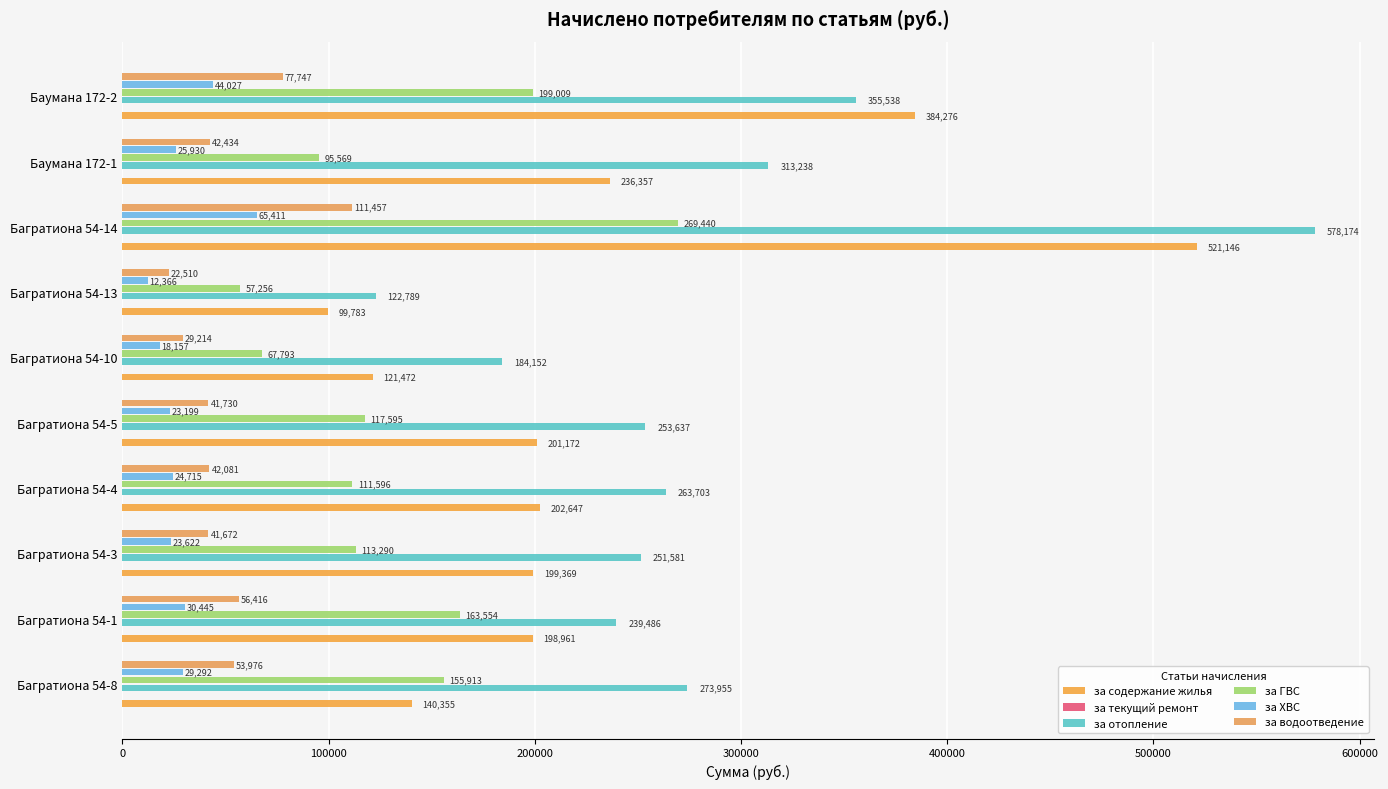

What position from the left is 600000?

7